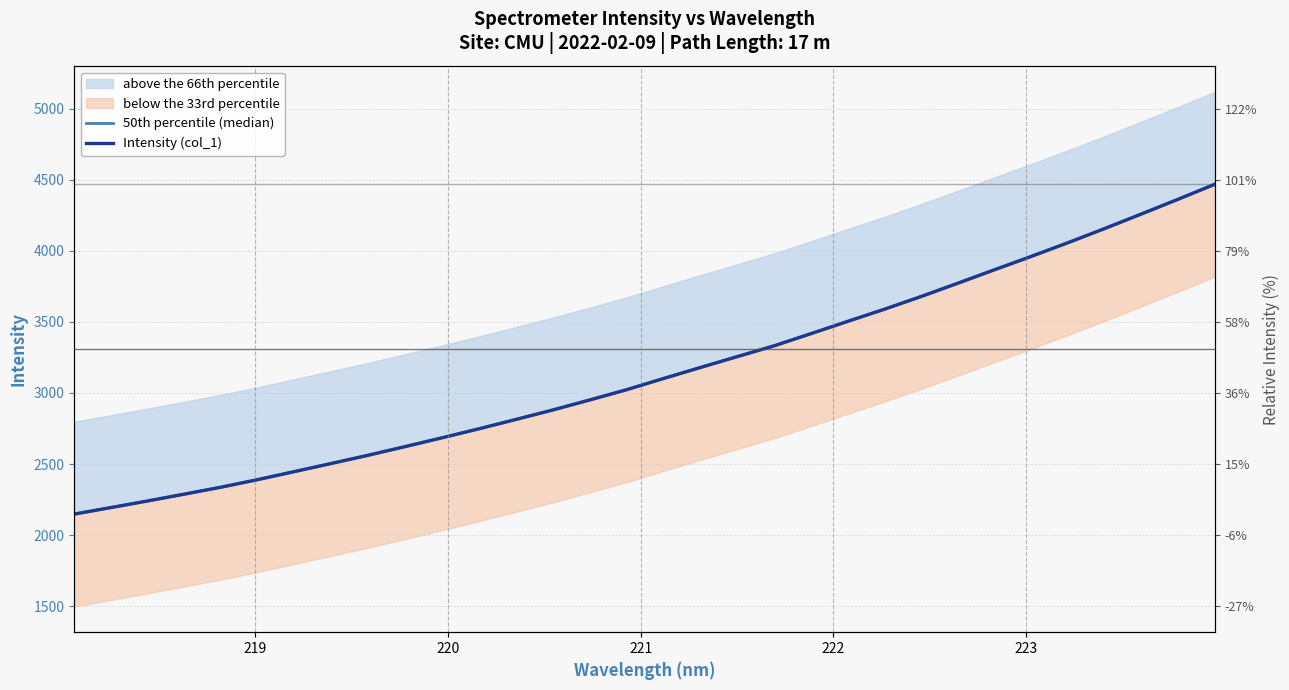

What is the average value of the 50th percentile (median) series?

3149.9